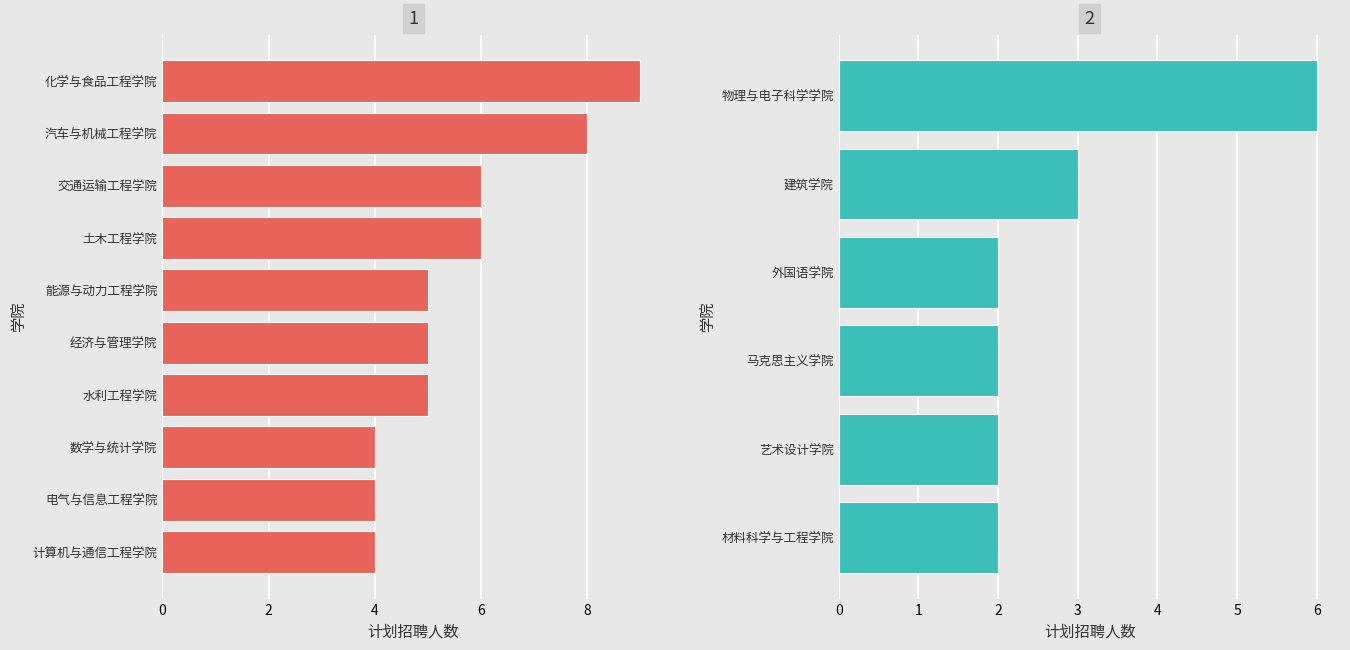

The value at 外国语学院 is 2. True or false?

True